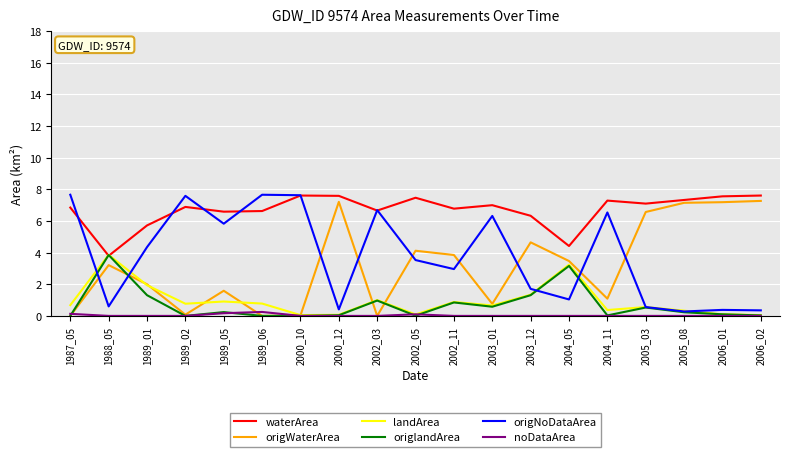

What is the difference between the highest and lowest values at 2003_12?

6.3